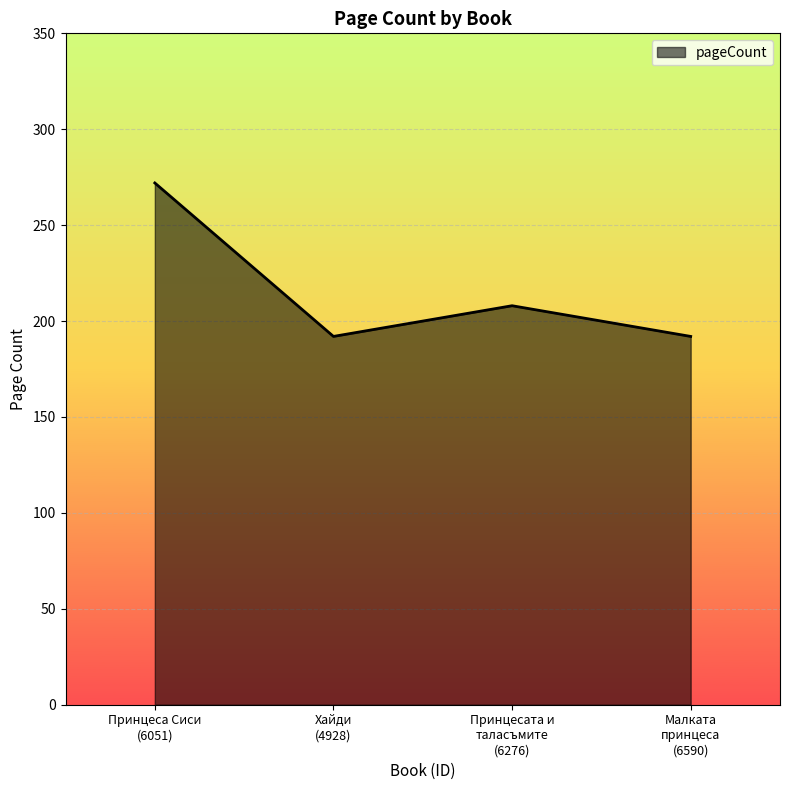

What is the minimum value shown in the chart?

192